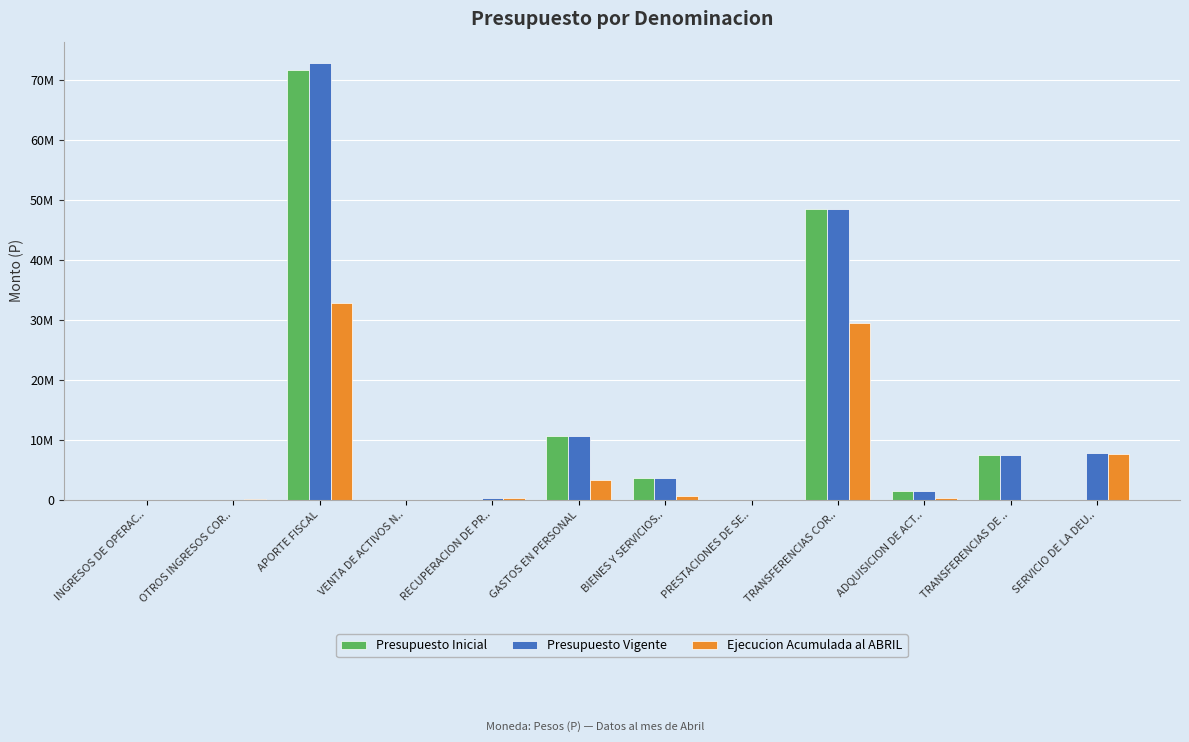

What are all the series names shown in the legend?

Presupuesto Inicial, Presupuesto Vigente, Ejecucion Acumulada al ABRIL